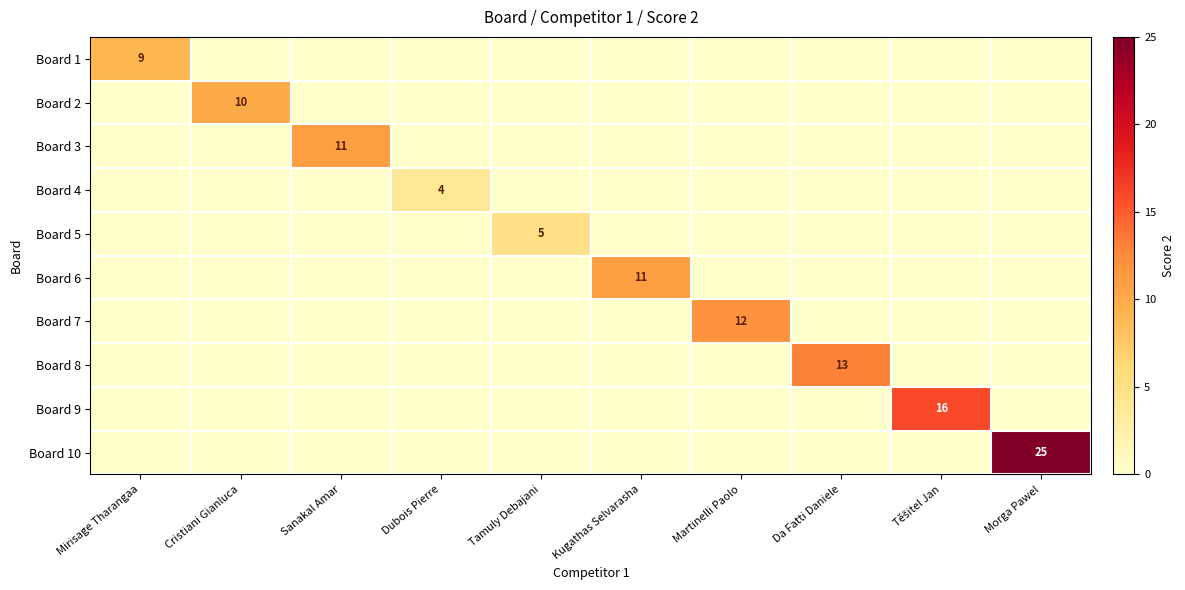

What is the total value across all series at Tamuly Debajani?

5